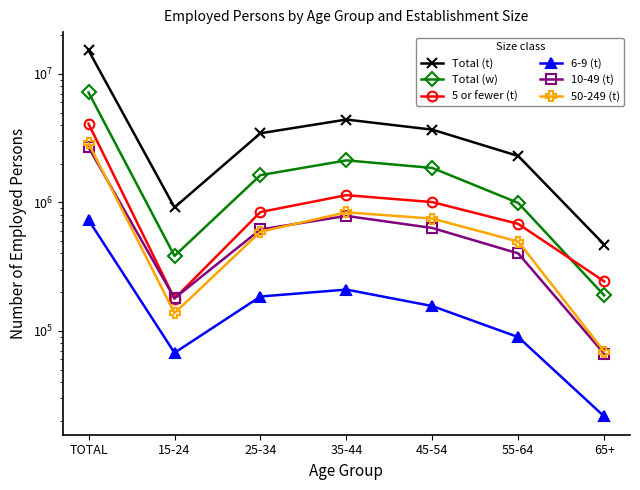

True or false: 5 or fewer (t) has more than 0 interior local peaks.

True